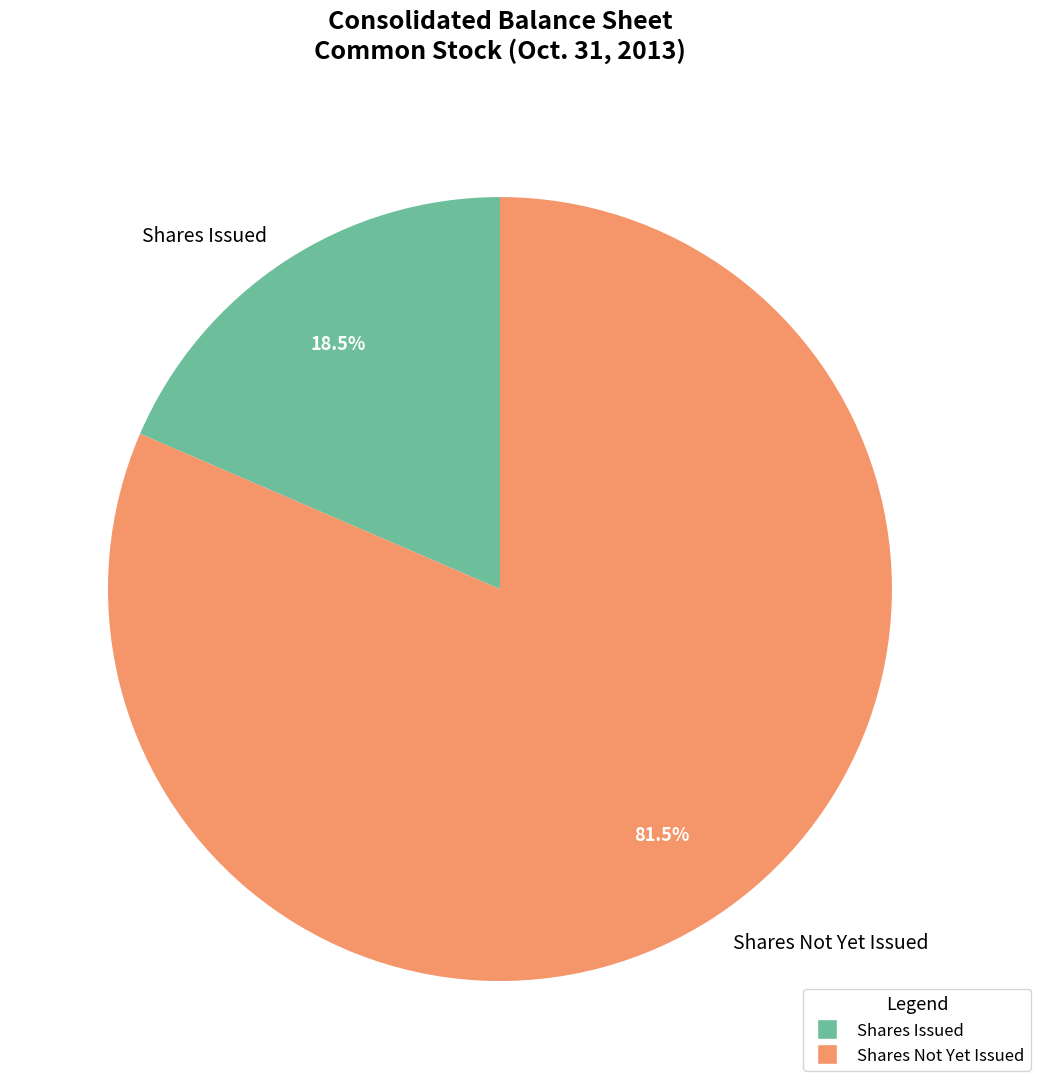

What percentage do Shares Issued and Shares Not Yet Issued together represent?

100.0%